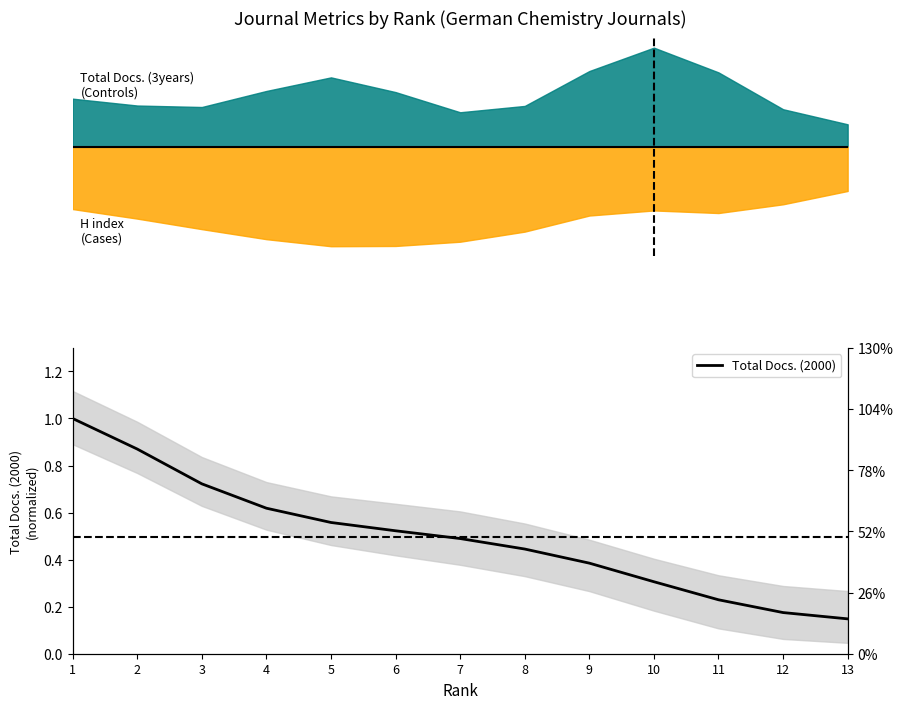

What is the difference between the second highest and minimum values?

0.7